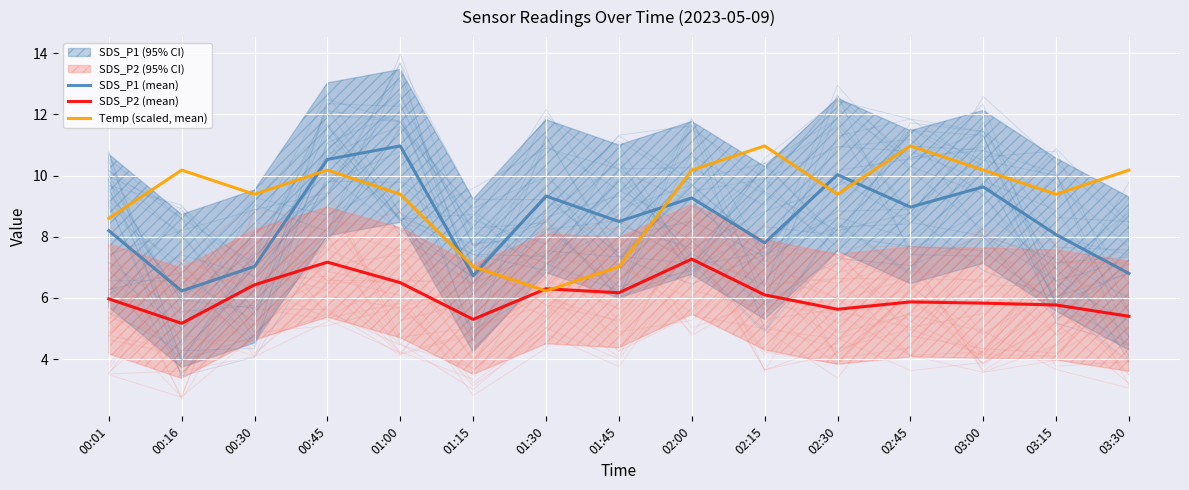

Which series has the largest total across all categories?

Temp (scaled, mean)